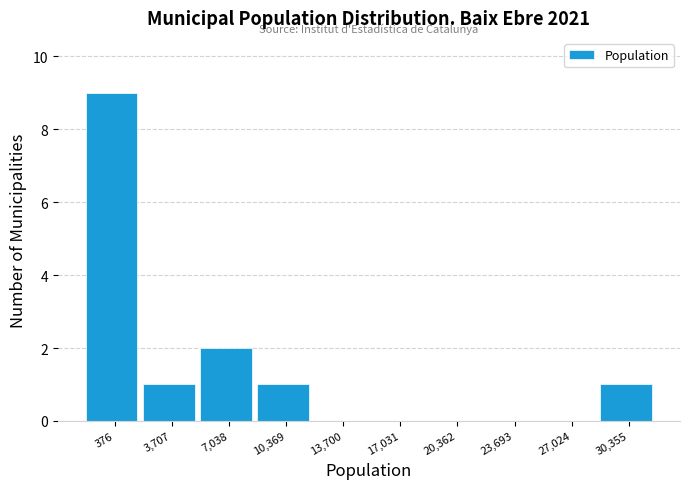

Reading left to right, transcribe all the data shown in this chart.

376=9	3,707=1	7,038=2	10,369=1	13,700=0	17,031=0	20,362=0	23,693=0	27,024=0	30,355=1